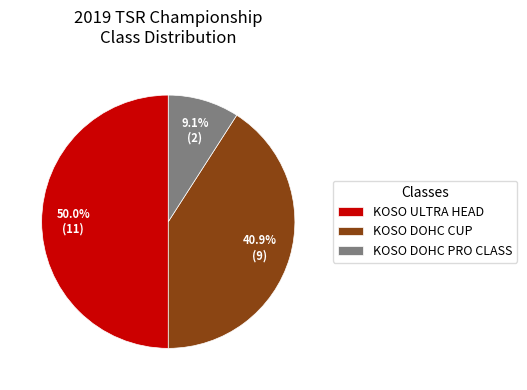

Does KOSO DOHC PRO CLASS account for over 50% of the chart?

No